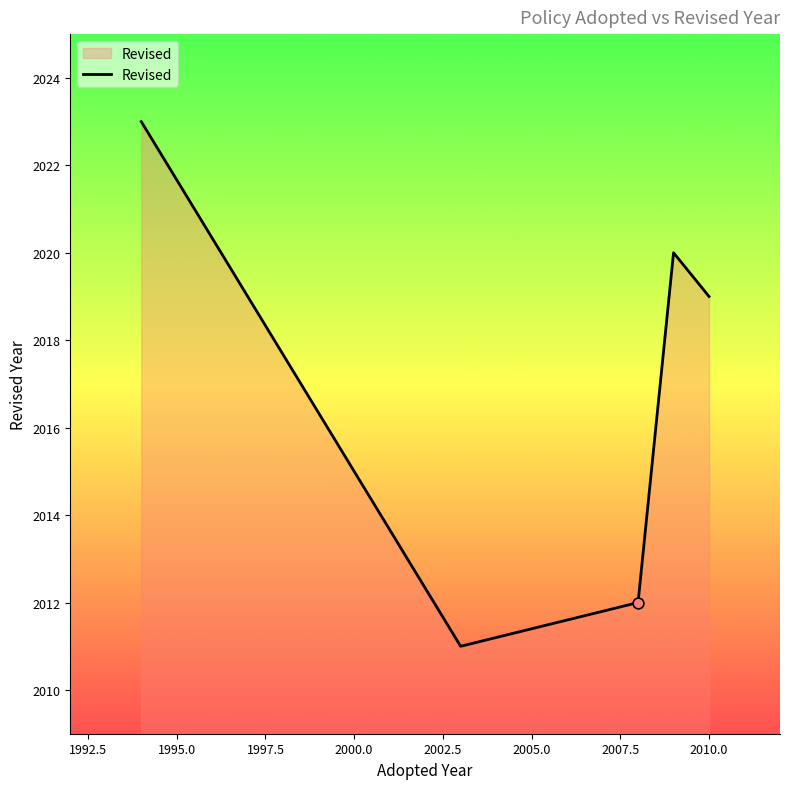

What is the greatest value displayed?

2023